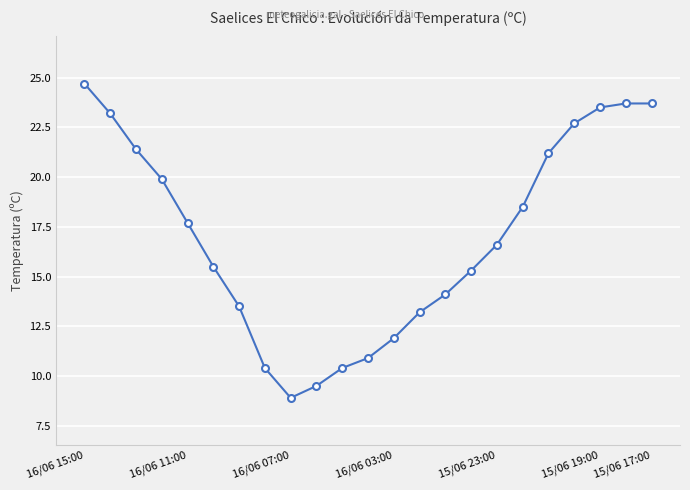

Reading right to left, extract all data points from this chart.

23.7	23.7	23.5	22.7	21.2	18.5	16.6	15.3	14.1	13.2	11.9	10.9	10.4	9.5	8.9	10.4	13.5	15.5	17.7	19.9	21.4	23.2	24.7